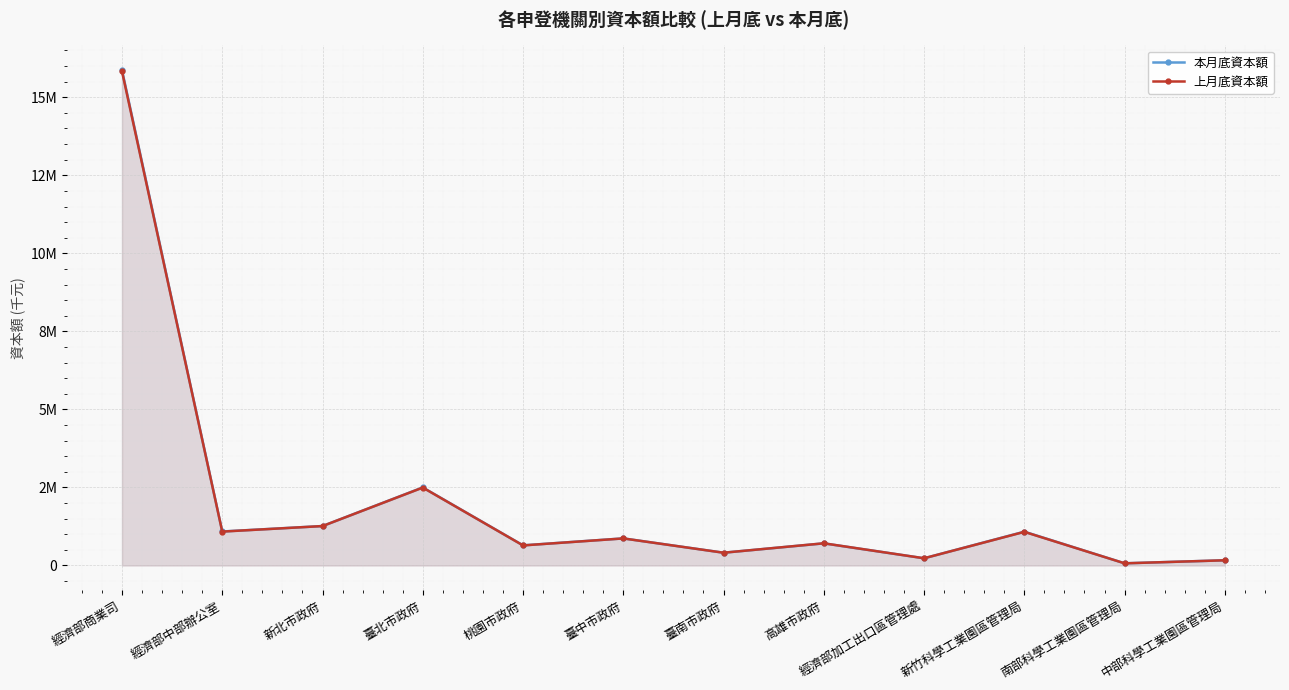

What is the difference between the highest and lowest values at 南部科學工業園區管理局?

59.8